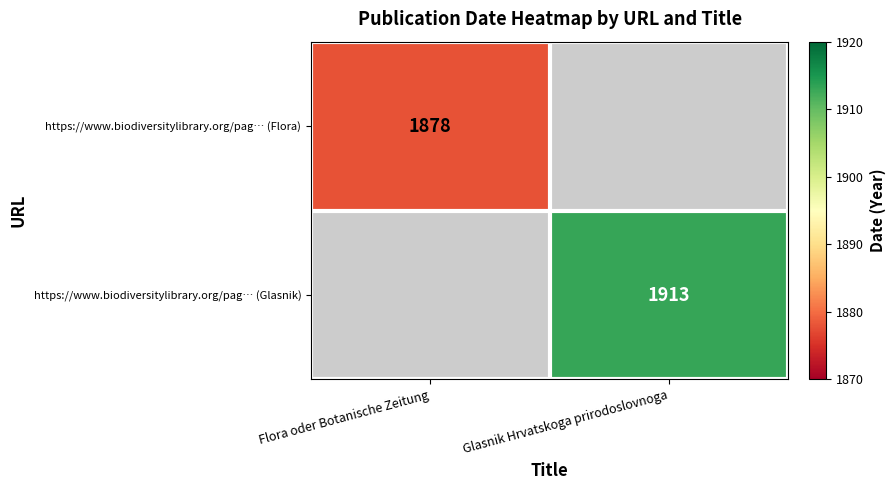

True or false: https://www.biodiversitylibrary.org/pag… (Flora) has a value of 2948 at Flora oder Botanische Zeitung.

False